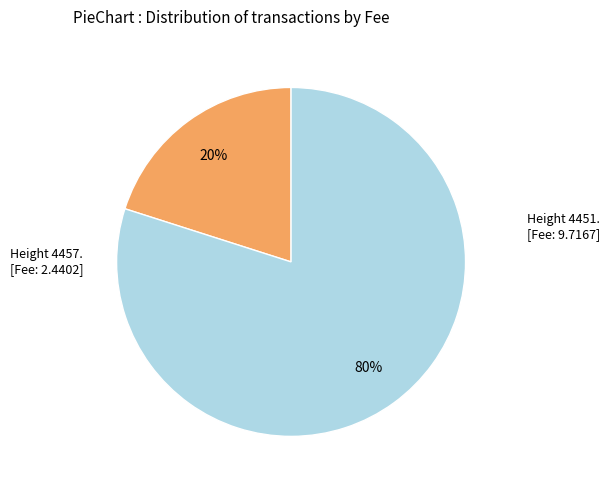

To the nearest percent, what is the average slice percentage?

50%